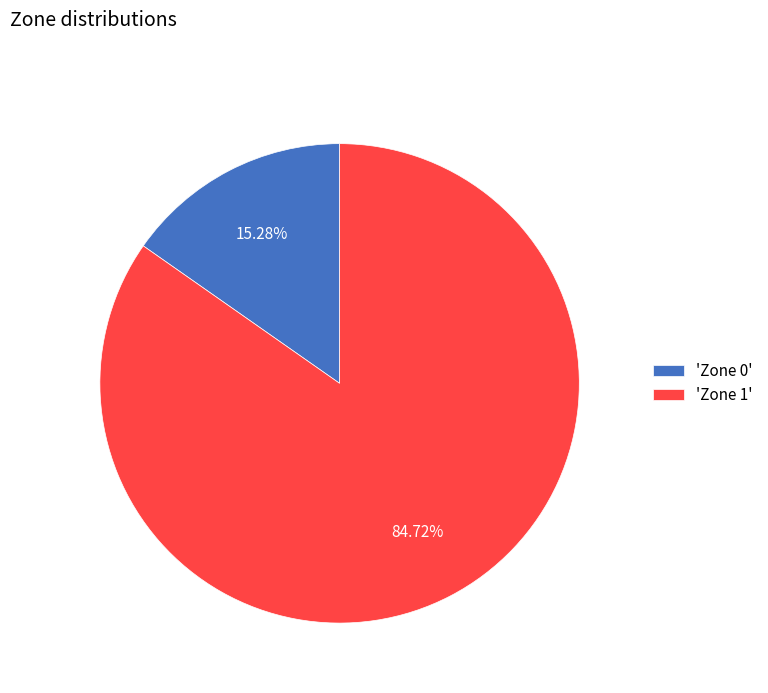

Which has a higher value, 'Zone 1' or 'Zone 0'?

'Zone 1'